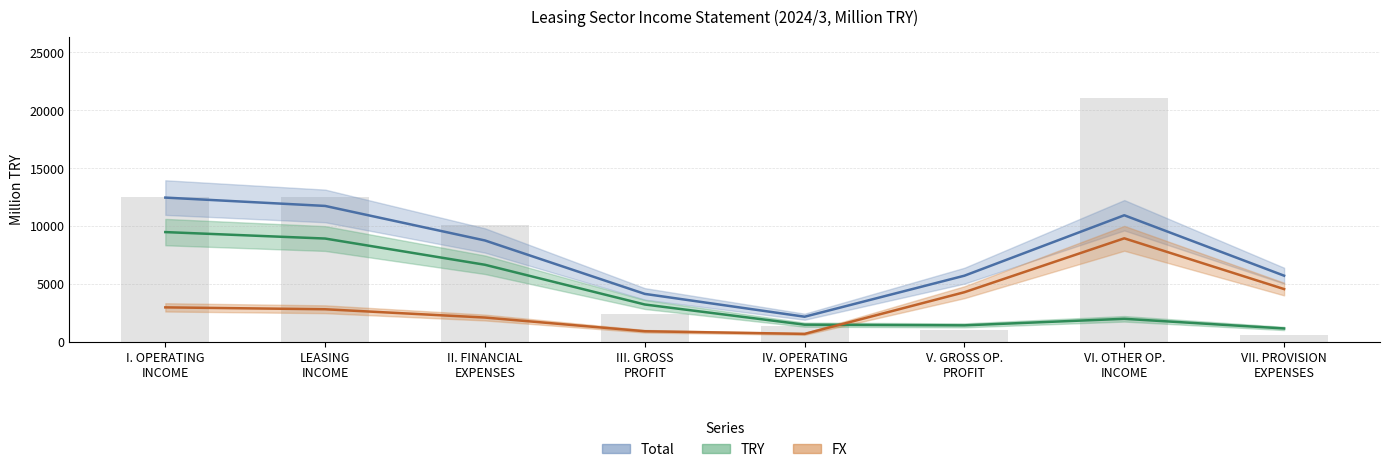

List the series in order of their peak value, lowest first.

TRY, FX, Total